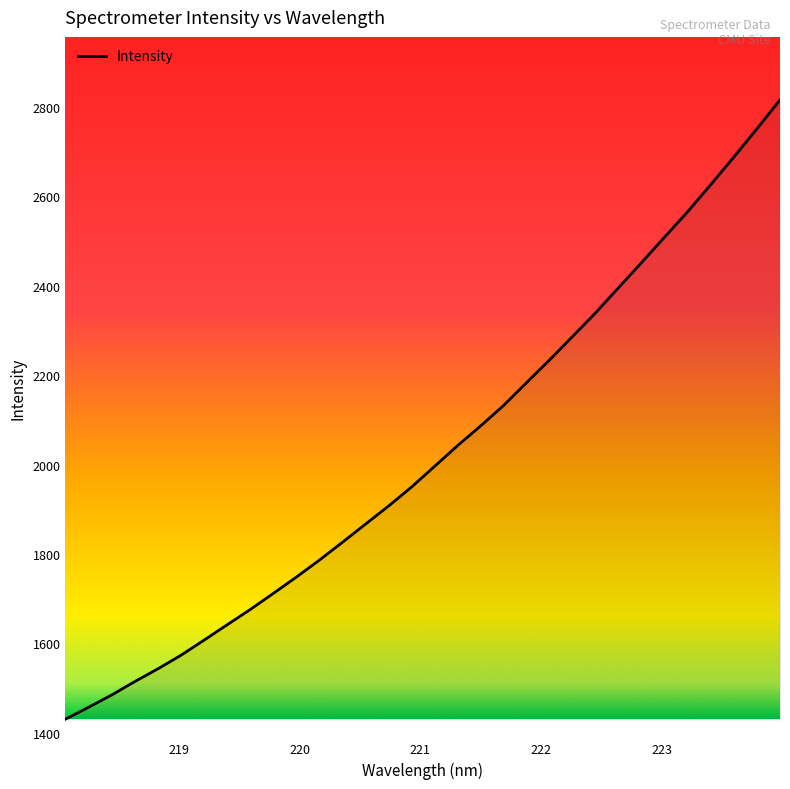

What is the difference between the maximum and minimum values?

1384.4